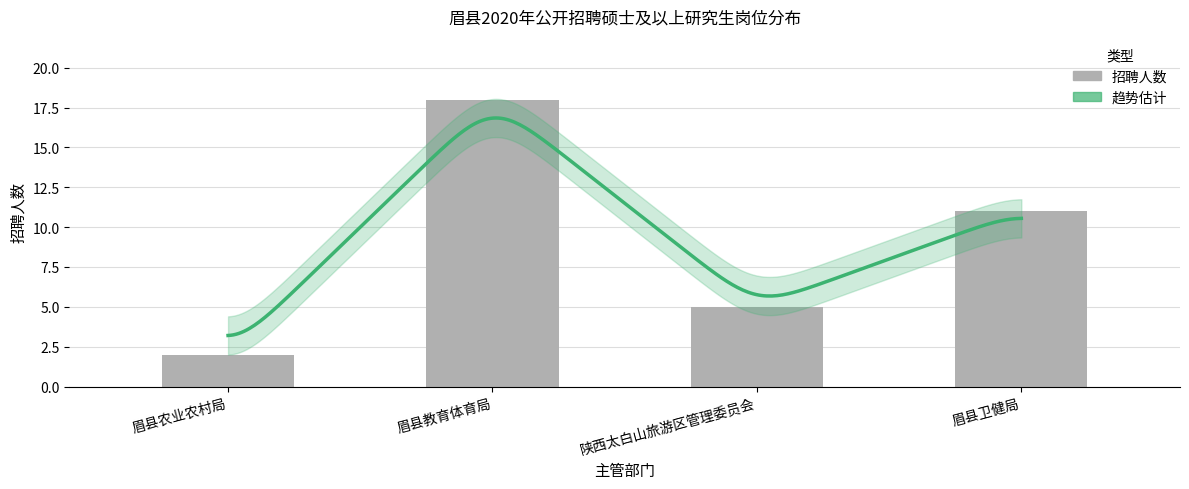

What position from the left is 眉县卫健局?

4